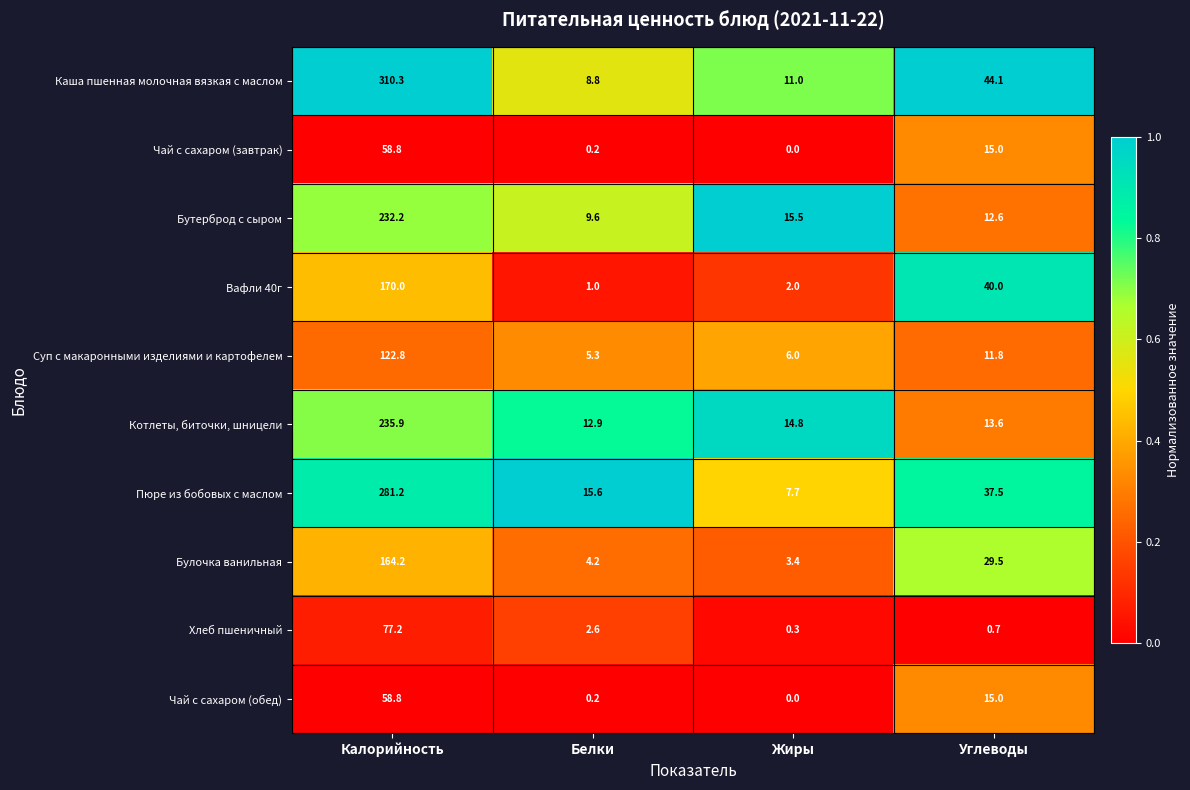

Which series has the widest spread of values?

Каша пшенная молочная вязкая с маслом